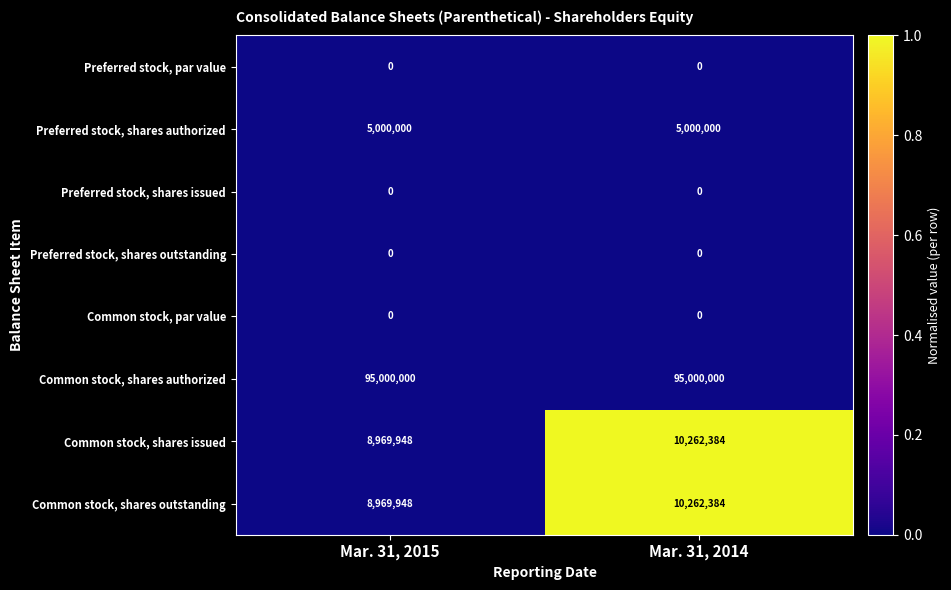

What is the spread (max minus min) of values at Mar. 31, 2014?

95000000